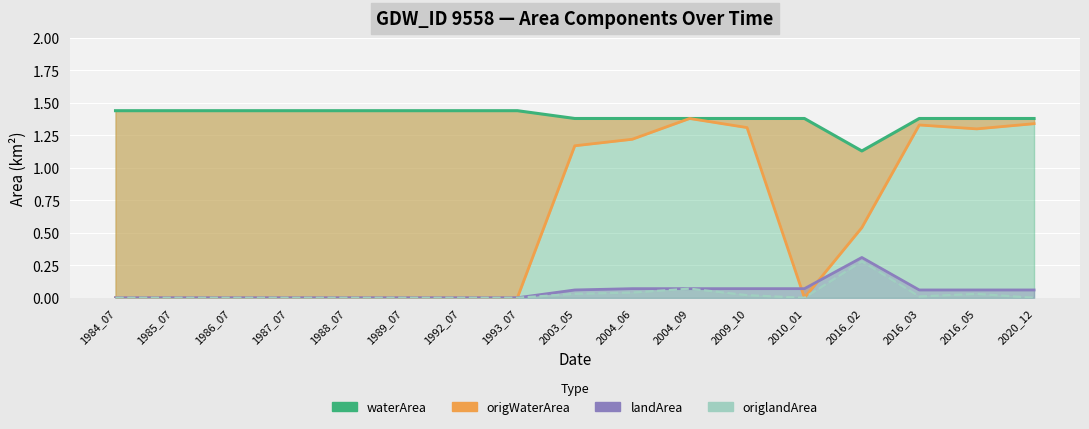

Rank the series by their maximum value, from highest to lowest.

waterArea, origWaterArea, landArea, origlandArea